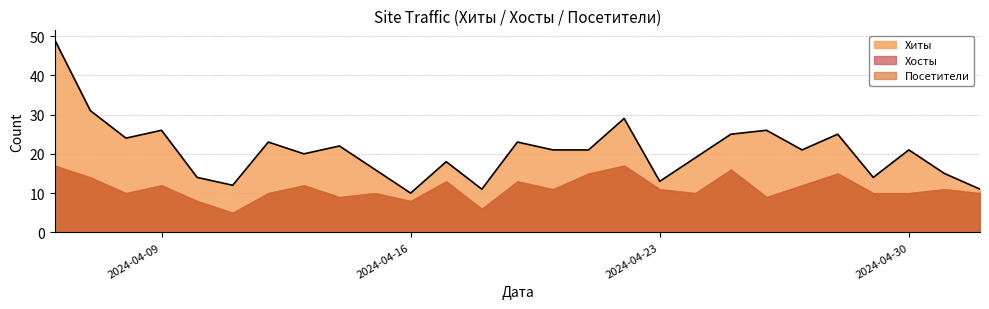

Reading left to right, transcribe all the data shown in this chart.

Хиты: 2024-04-06=49	2024-04-07=31	2024-04-08=24	2024-04-09=26	2024-04-10=14	2024-04-11=12	2024-04-12=23	2024-04-13=20	2024-04-14=22	2024-04-15=16	2024-04-16=10	2024-04-17=18	2024-04-18=11	2024-04-19=23	2024-04-20=21	2024-04-21=21	2024-04-22=29	2024-04-23=13	2024-04-24=19	2024-04-25=25	2024-04-26=26	2024-04-27=21	2024-04-28=25	2024-04-29=14	2024-04-30=21	2024-05-01=15	2024-05-02=11
Хосты: 2024-04-06=17	2024-04-07=14	2024-04-08=10	2024-04-09=12	2024-04-10=8	2024-04-11=5	2024-04-12=10	2024-04-13=12	2024-04-14=9	2024-04-15=10	2024-04-16=8	2024-04-17=13	2024-04-18=6	2024-04-19=13	2024-04-20=11	2024-04-21=15	2024-04-22=17	2024-04-23=11	2024-04-24=10	2024-04-25=16	2024-04-26=9	2024-04-27=12	2024-04-28=15	2024-04-29=10	2024-04-30=10	2024-05-01=11	2024-05-02=10
Посетители: 2024-04-06=17	2024-04-07=14	2024-04-08=10	2024-04-09=12	2024-04-10=8	2024-04-11=5	2024-04-12=10	2024-04-13=12	2024-04-14=9	2024-04-15=10	2024-04-16=8	2024-04-17=13	2024-04-18=6	2024-04-19=13	2024-04-20=11	2024-04-21=15	2024-04-22=17	2024-04-23=11	2024-04-24=10	2024-04-25=16	2024-04-26=9	2024-04-27=12	2024-04-28=15	2024-04-29=10	2024-04-30=10	2024-05-01=11	2024-05-02=10